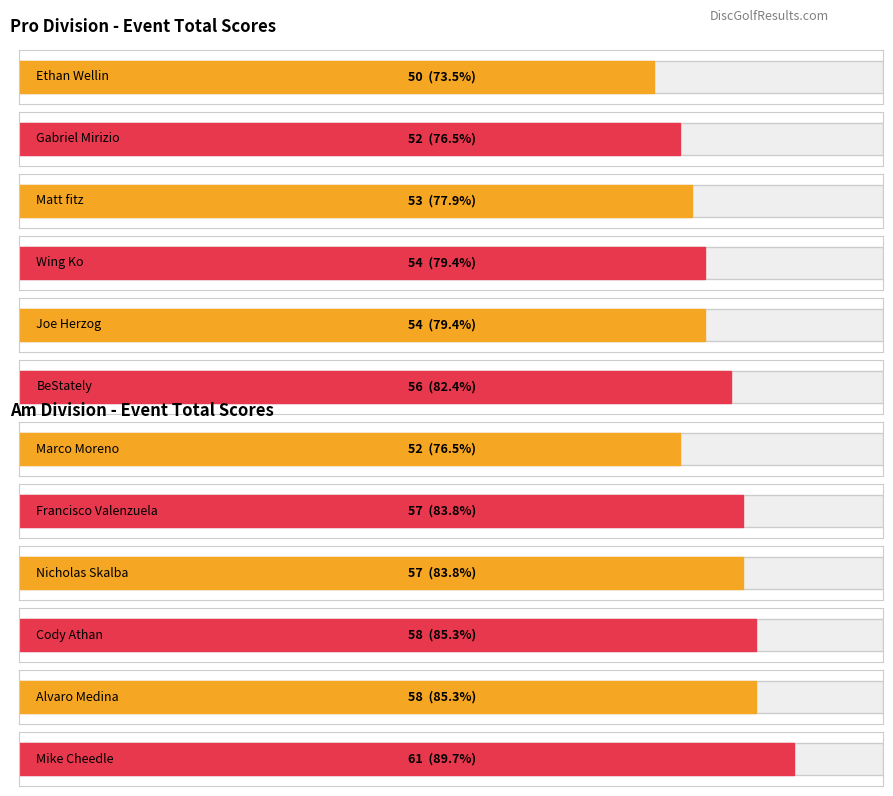

What is the average value of the Pro series?

53